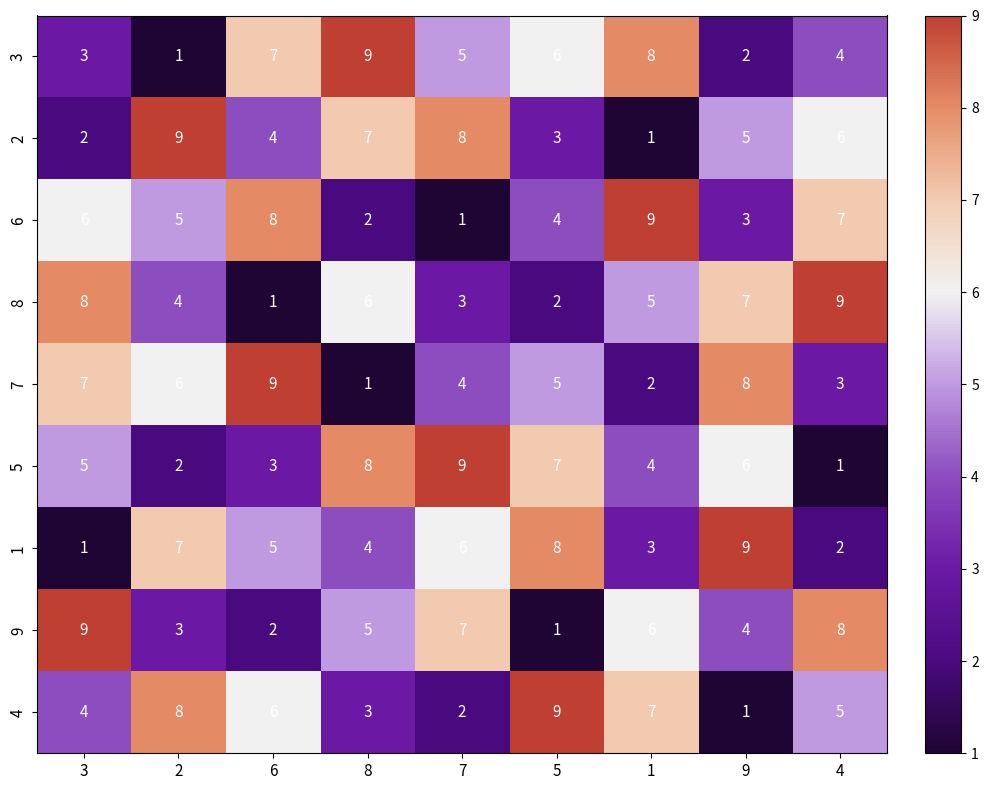

What is the approximate value of 1 at 8?

4